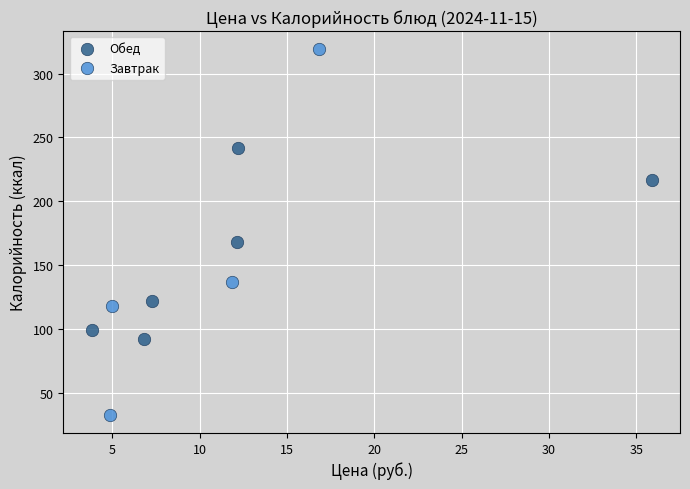

Which series reaches the maximum Y coordinate?

Завтрак